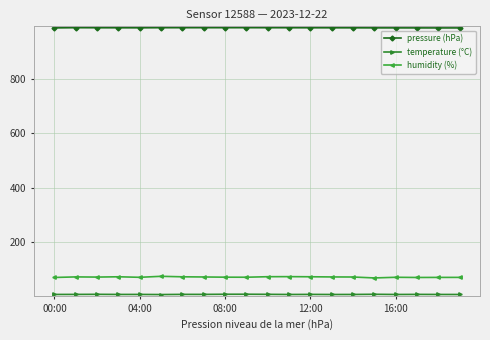

What is the average value of the pressure (hPa) series?

988.5